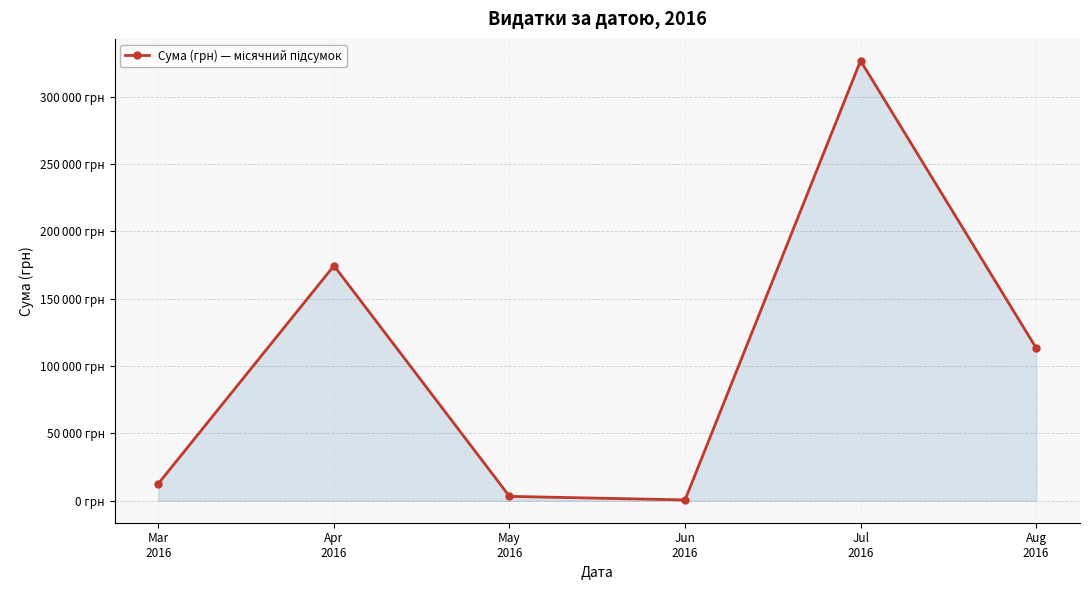

What is the maximum value shown in the chart?

326572.3